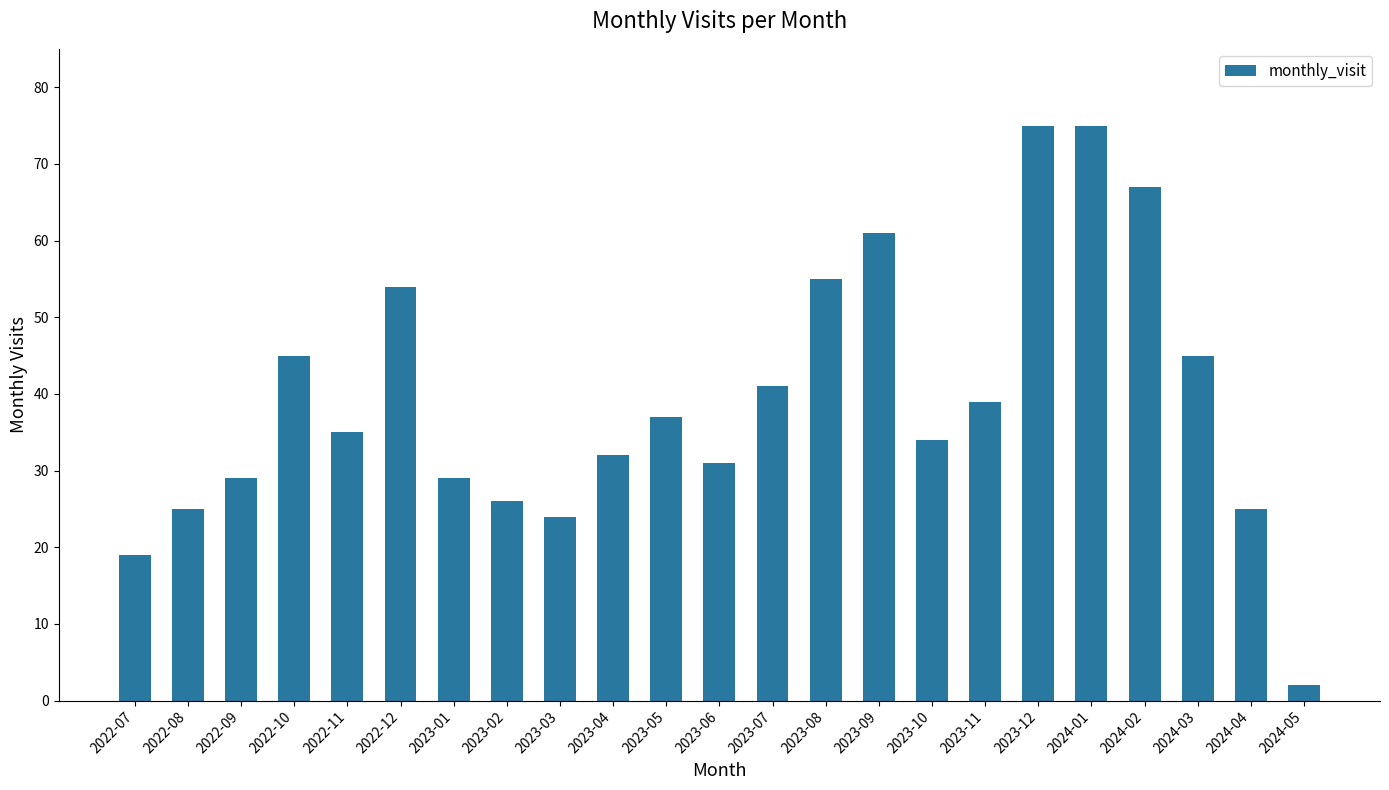

What value does the data have at 2024-03, to the nearest 5?

45